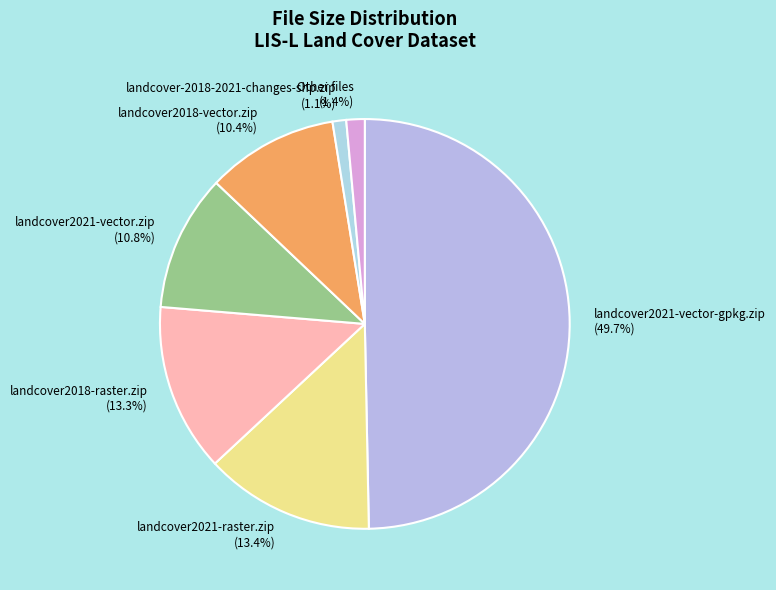

Approximately how many times larger is the value at landcover2018-vector.zip (10.4%) compared to landcover2018-raster.zip (13.3%)?

0.8